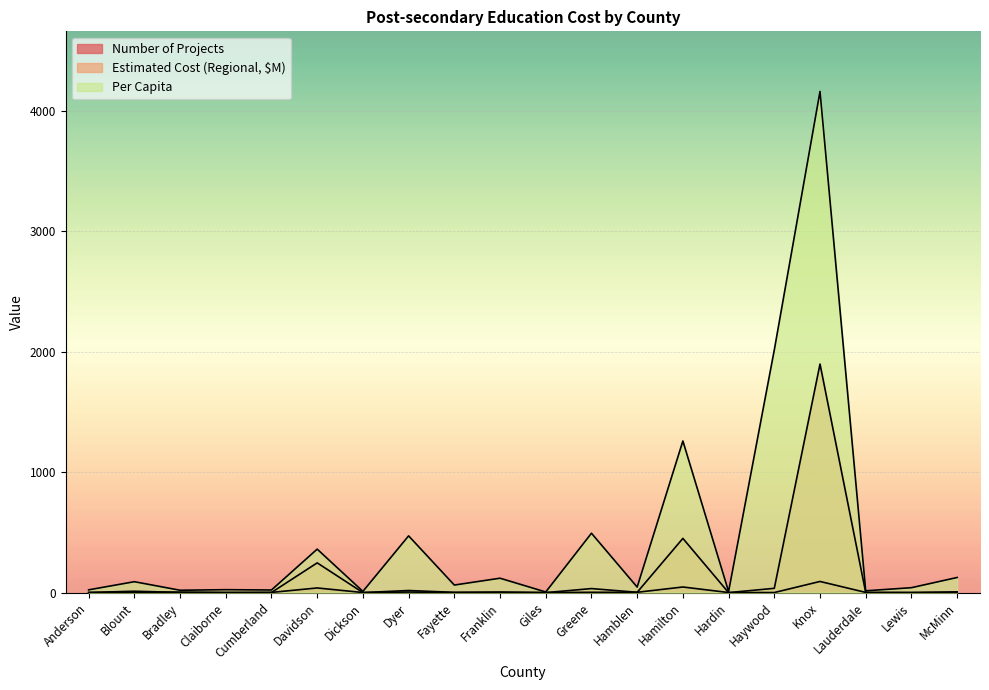

Where is the first local minimum for Estimated Cost (Regional, $M)?

Claiborne